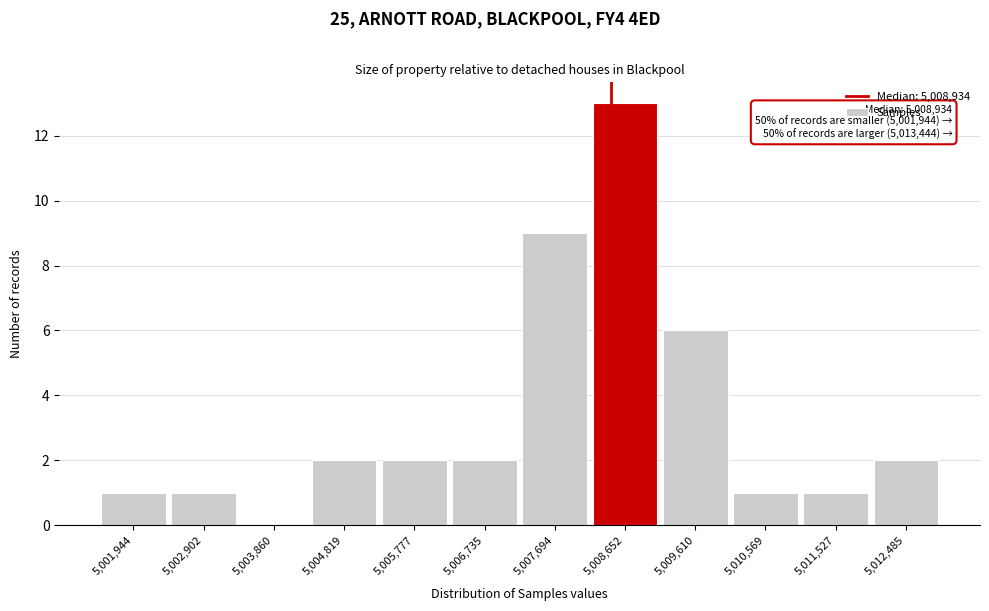

Reading left to right, what are all the values shown in this chart?

5,001,944=1	5,002,902=1	5,003,860=0	5,004,819=2	5,005,777=2	5,006,735=2	5,007,694=9	5,008,652=13	5,009,610=6	5,010,569=1	5,011,527=1	5,012,485=2